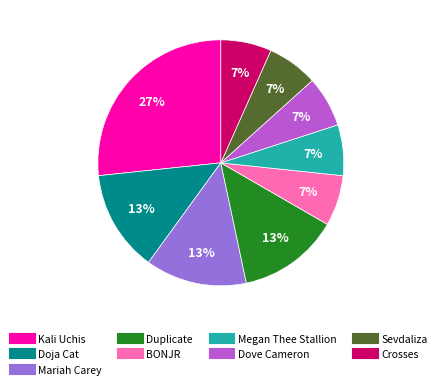

How many slices are in this pie chart?

9